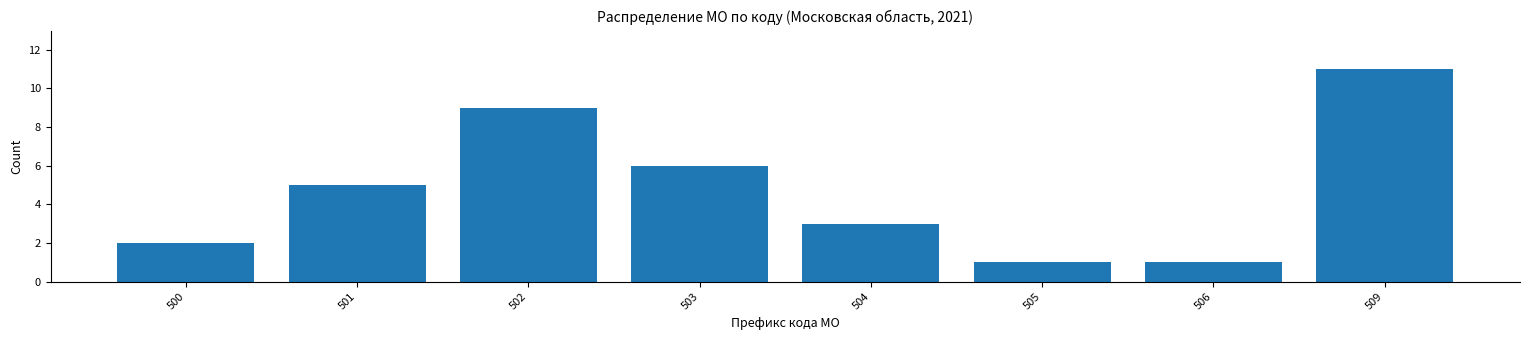

Reading left to right, extract all data points from this chart.

2	5	9	6	3	1	1	11